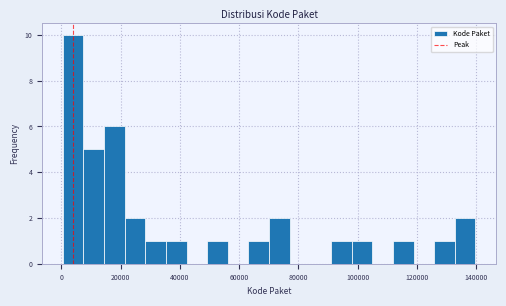

Around what value on the x-axis is the tallest bar? Give the approximate position of its centre, as read against the axis.

4000